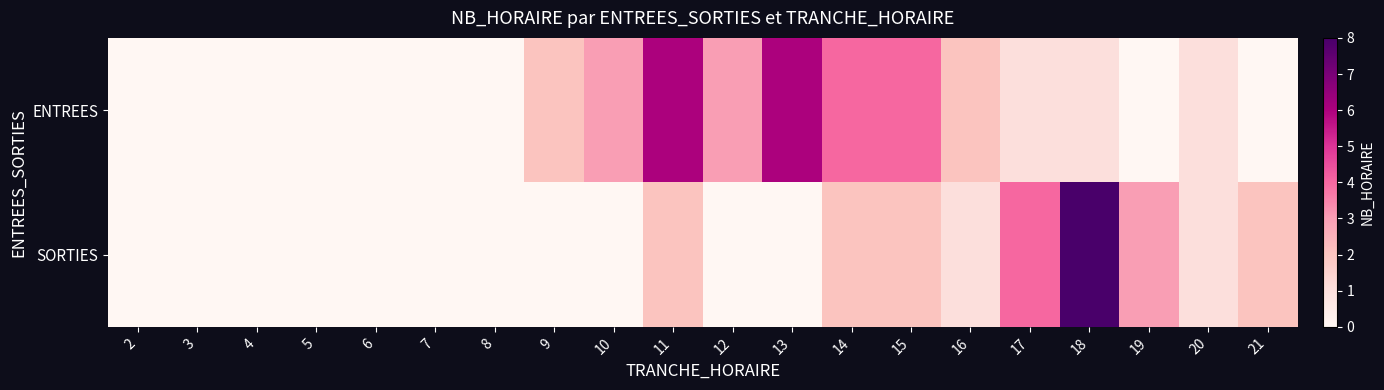

Which label corresponds to the largest value in the chart?

18